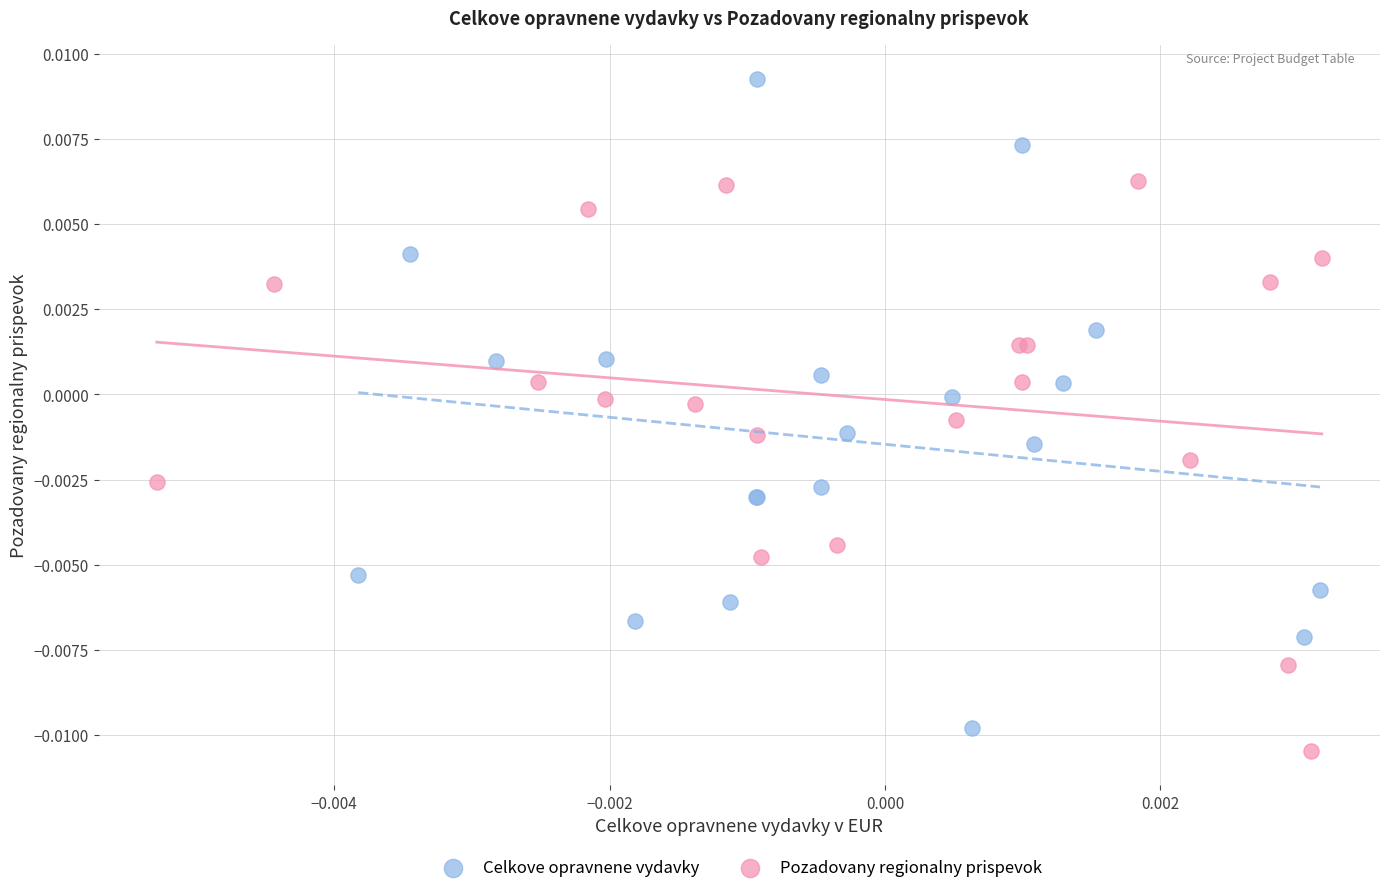

Which series has the largest Y range (max minus min)?

Celkove opravnene vydavky